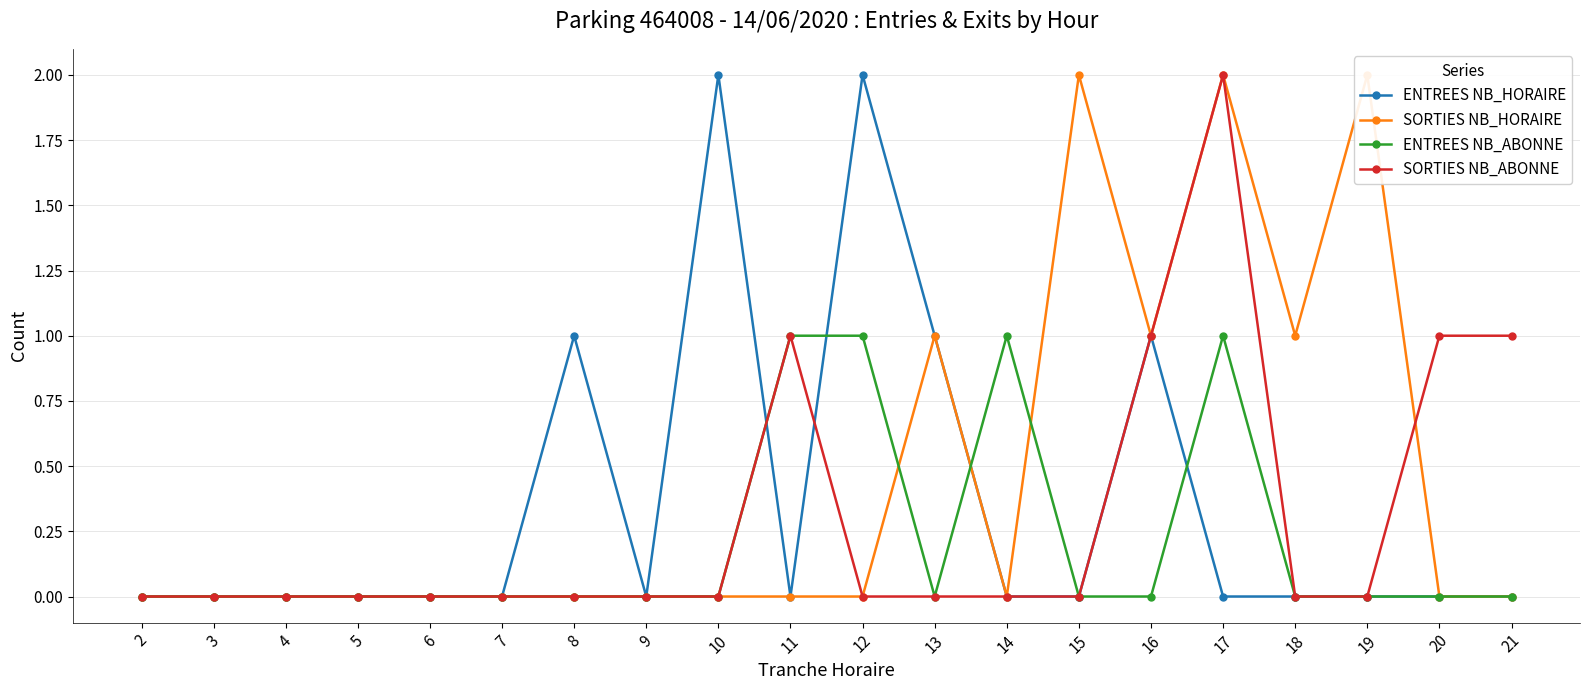

Which label corresponds to the smallest value in the chart?

2